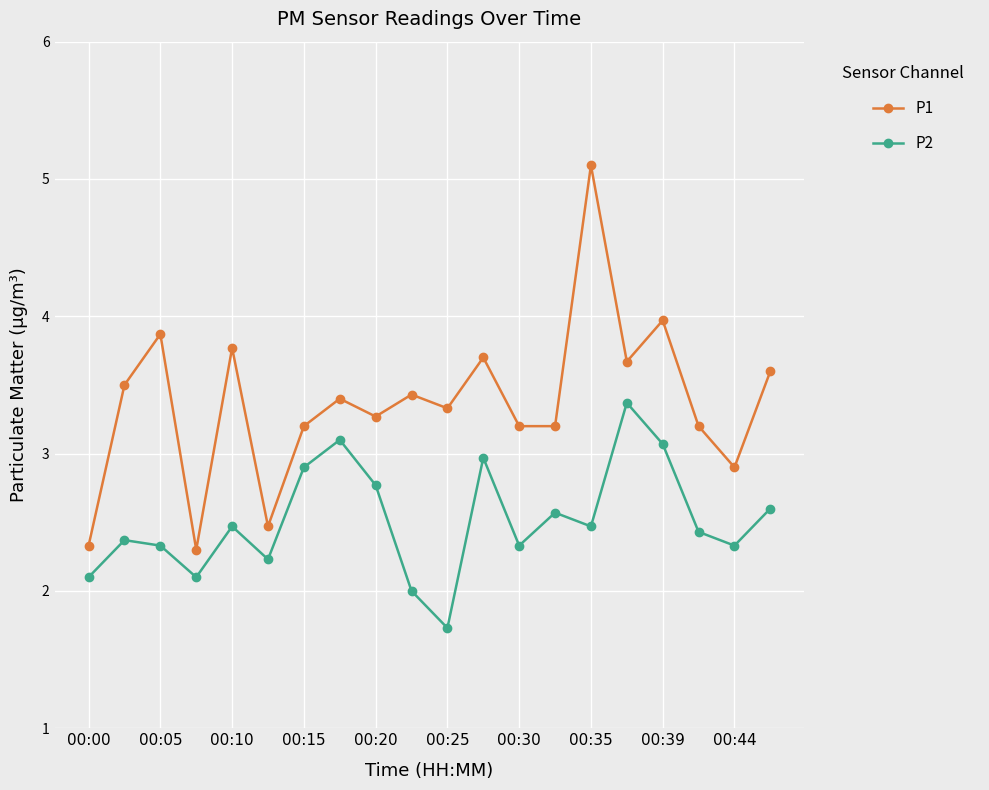

What is the difference between the second highest and minimum values in the P1 series?

1.7